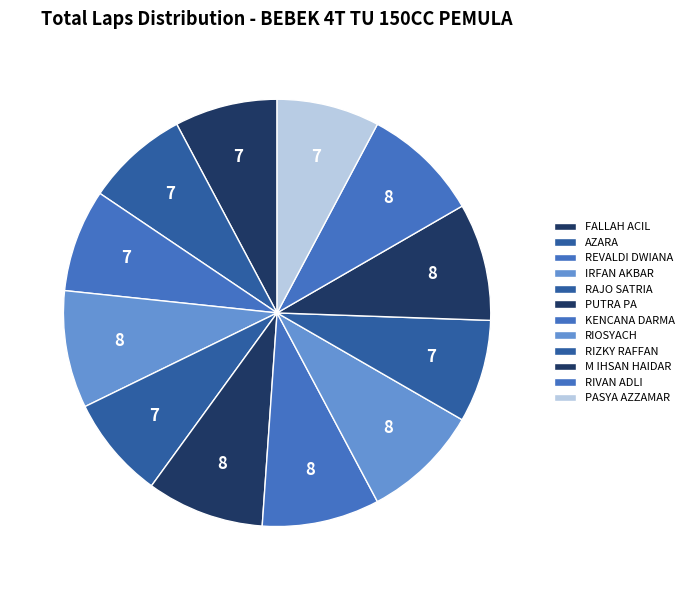

How many slices are in this pie chart?

12